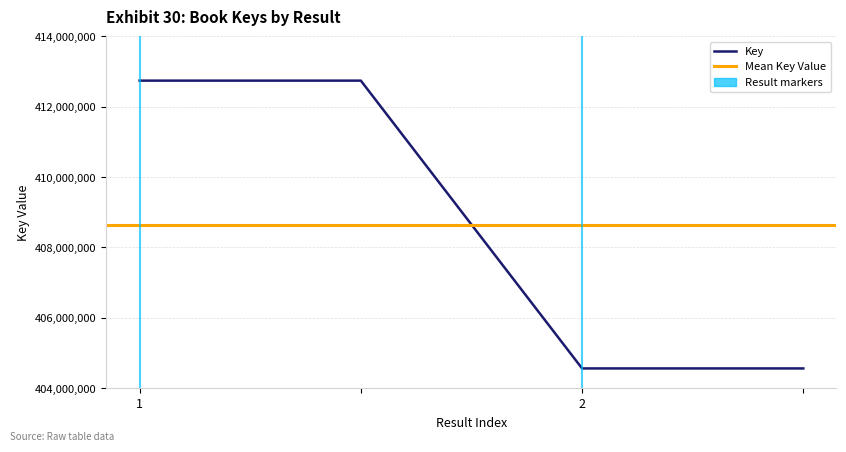

Is this an area chart (filled region under the line)?

No